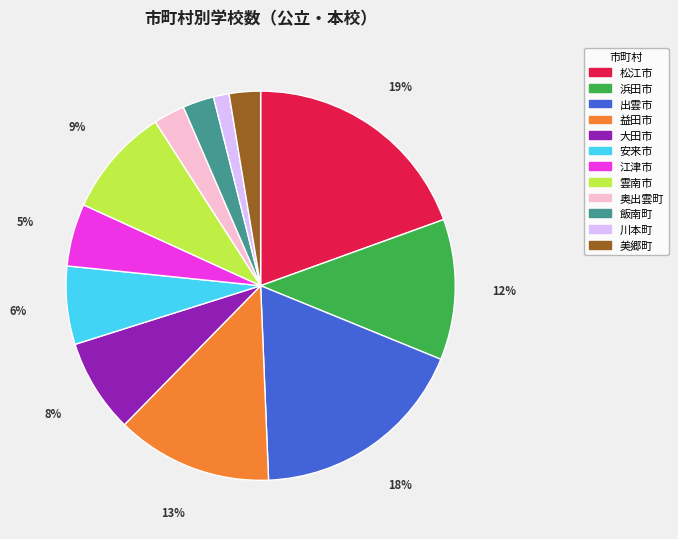

Is it true that 安来市 is 6% of the pie?

True